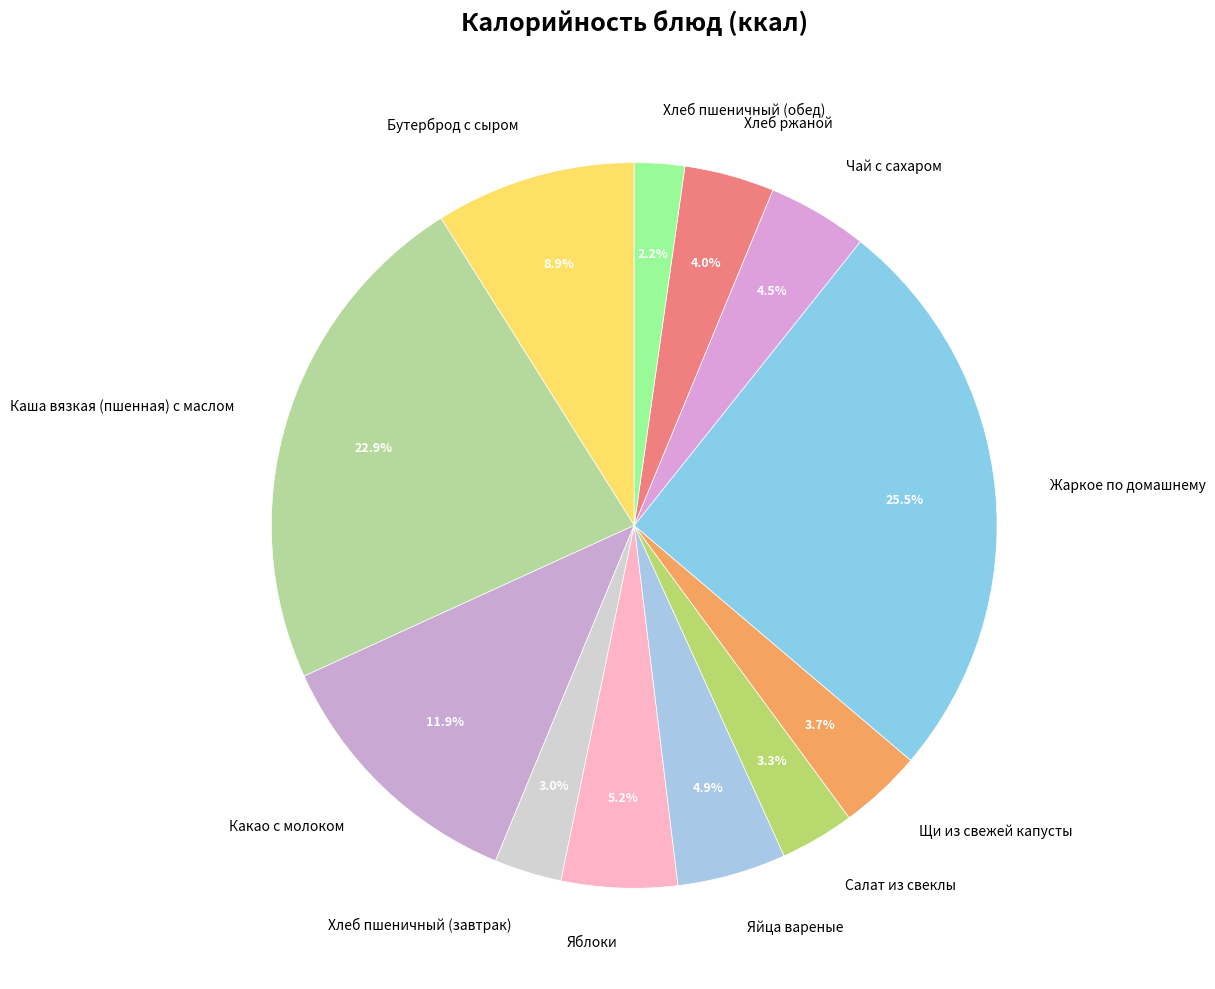

How much of the chart is everything except Салат из свеклы?

96.7%